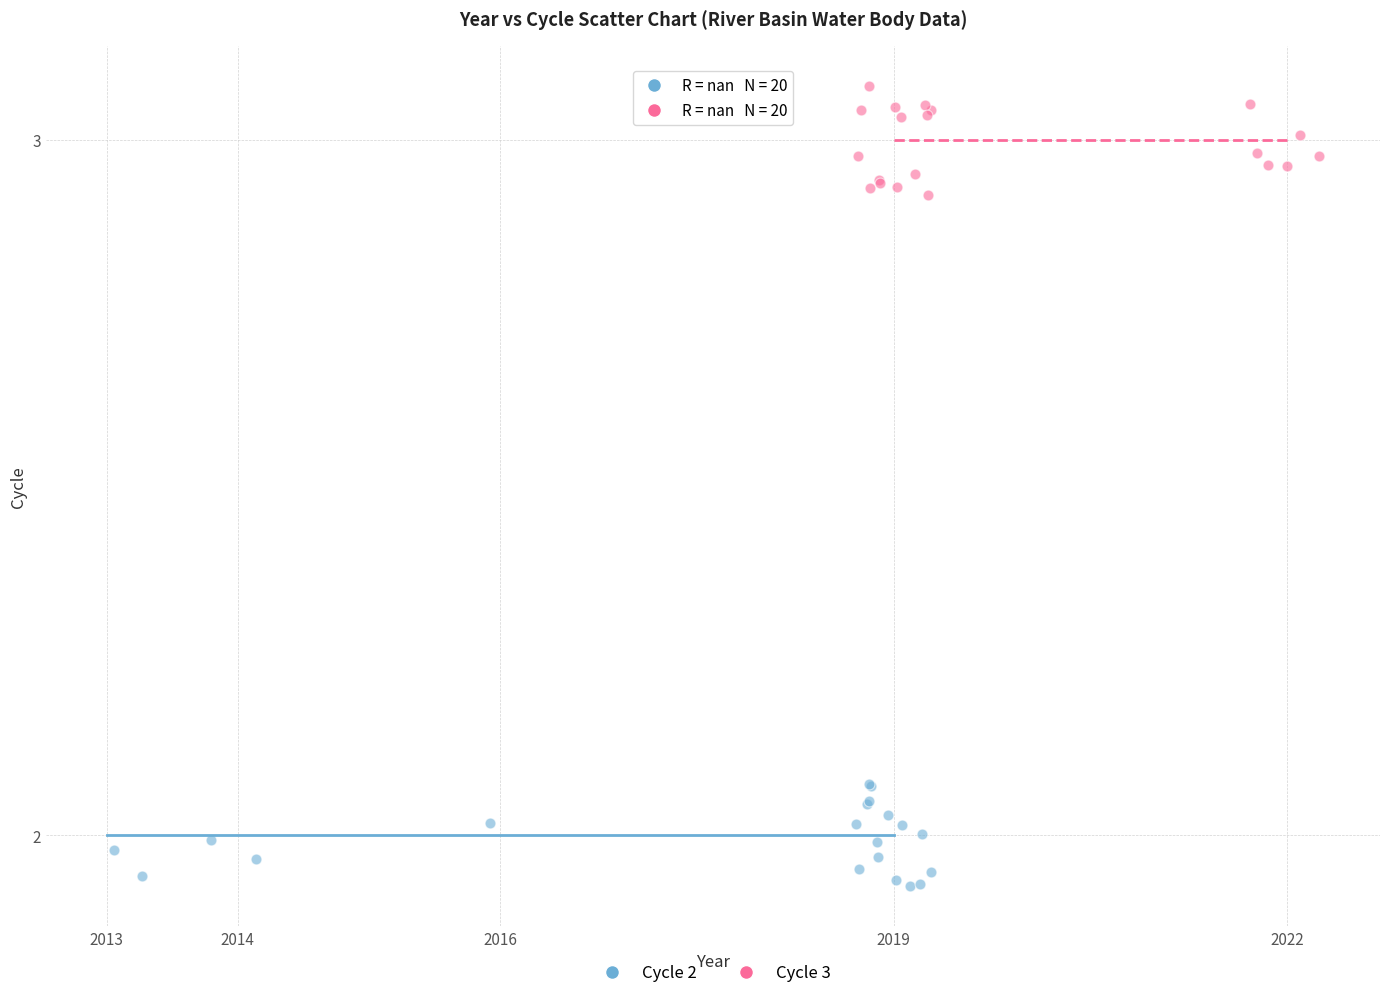

Which series contains the highest Y value?

Cycle 3